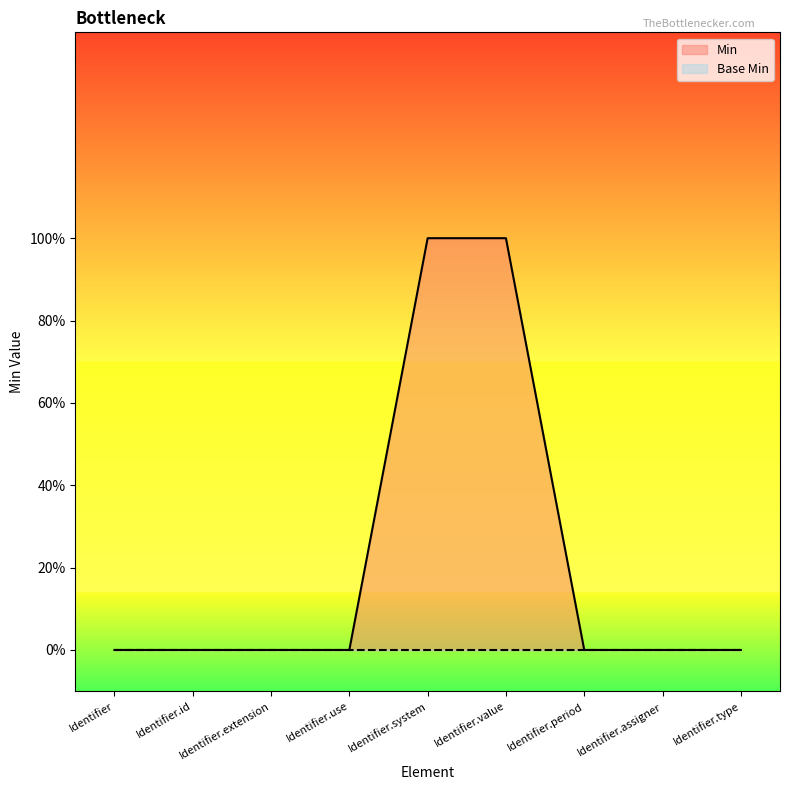

Which has a higher value, Identifier.id or Identifier.value?

Identifier.value